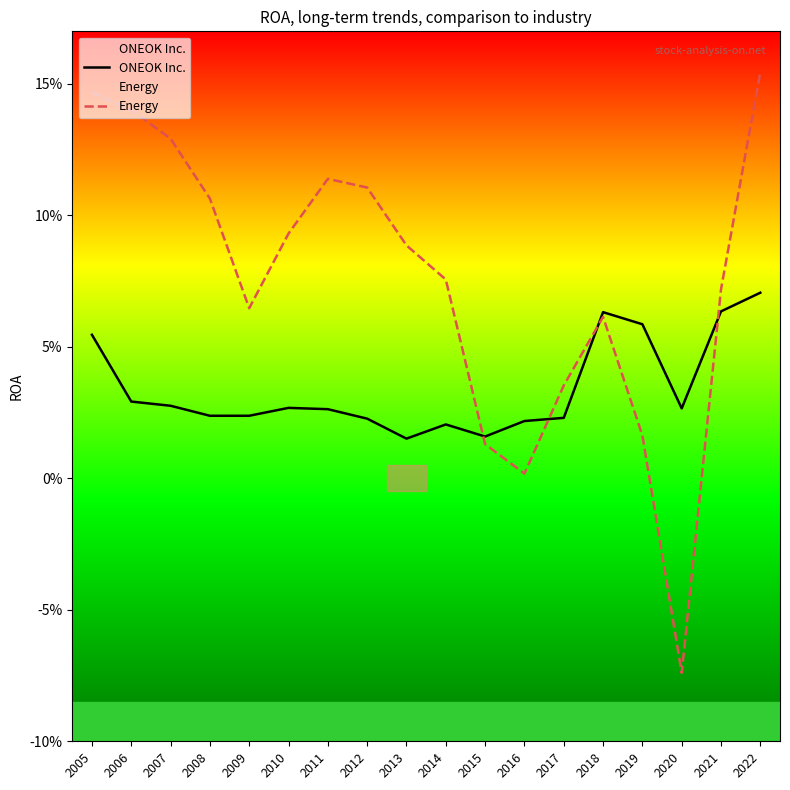

How many data points in Energy are above 0?

17